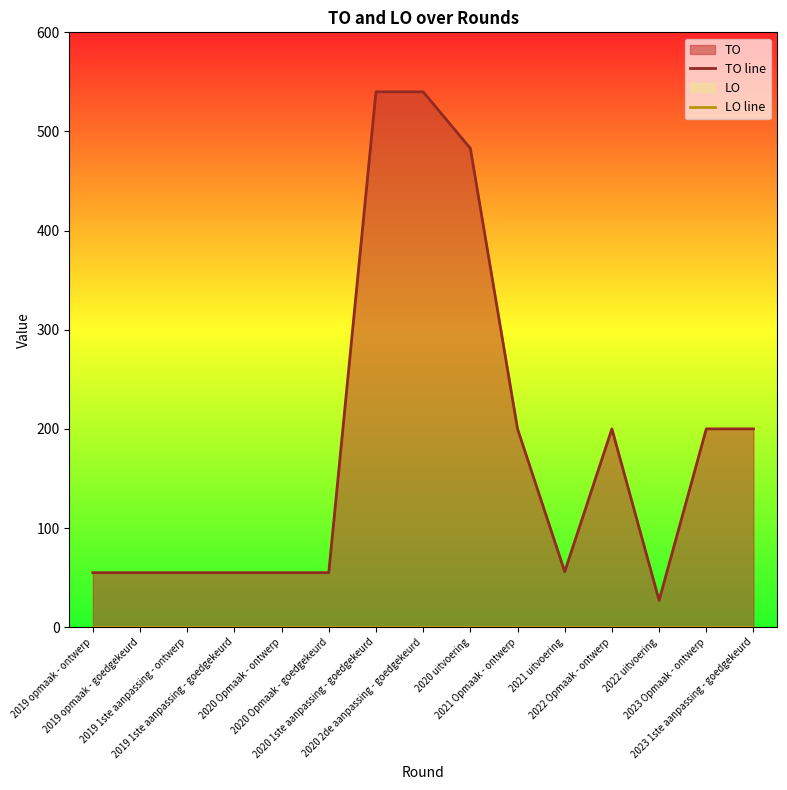

How many data points does each series have?

15